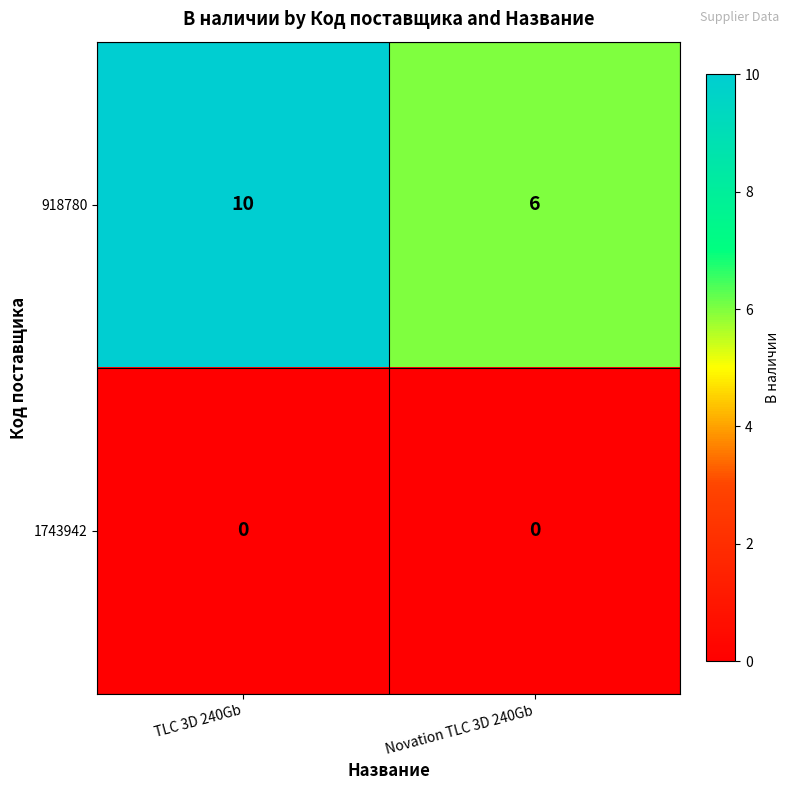

True or false: 1743942 has a value of 0 at TLC 3D 240Gb.

True